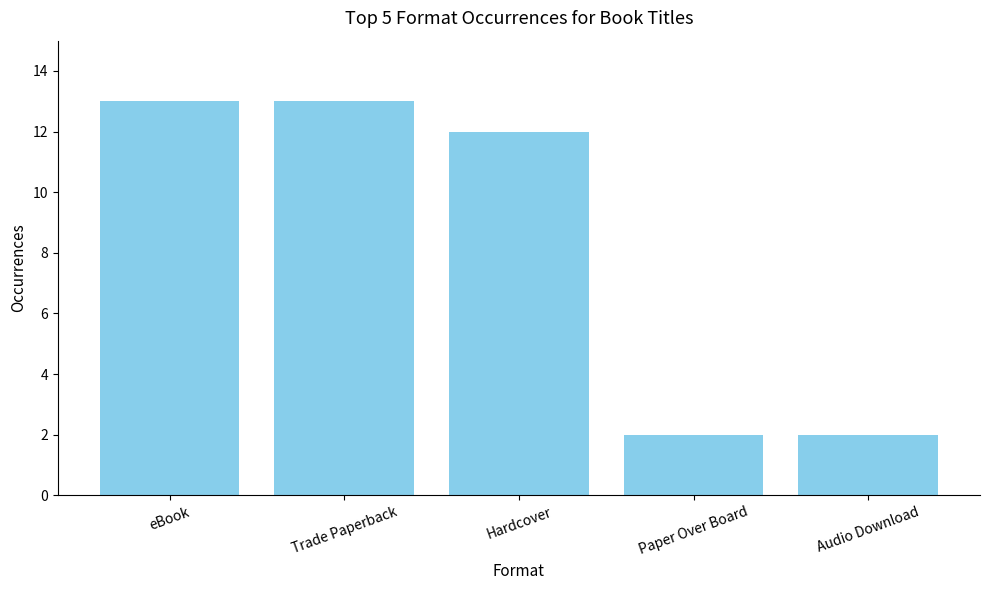

What is the change in value from eBook to Paper Over Board?

-11